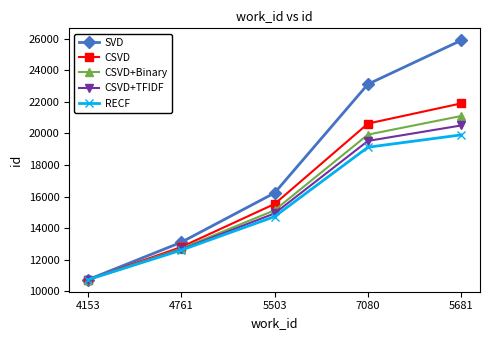

Is it true that RECF equals 14726 at 5503?

True